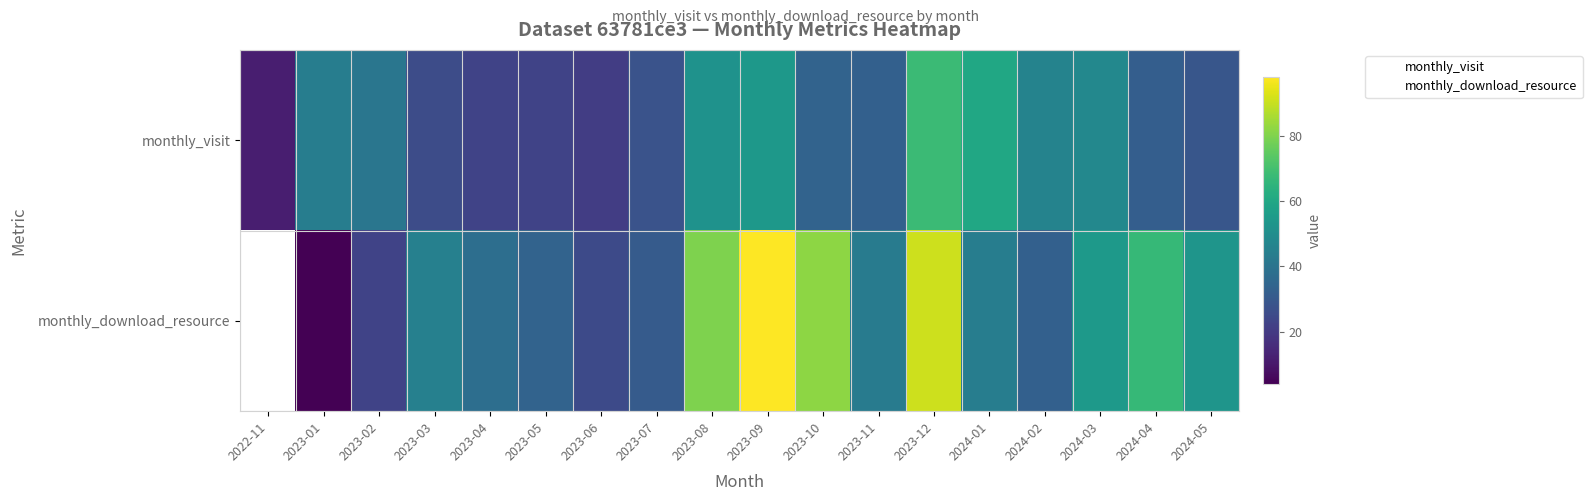

Count the number of categories in the chart.

18